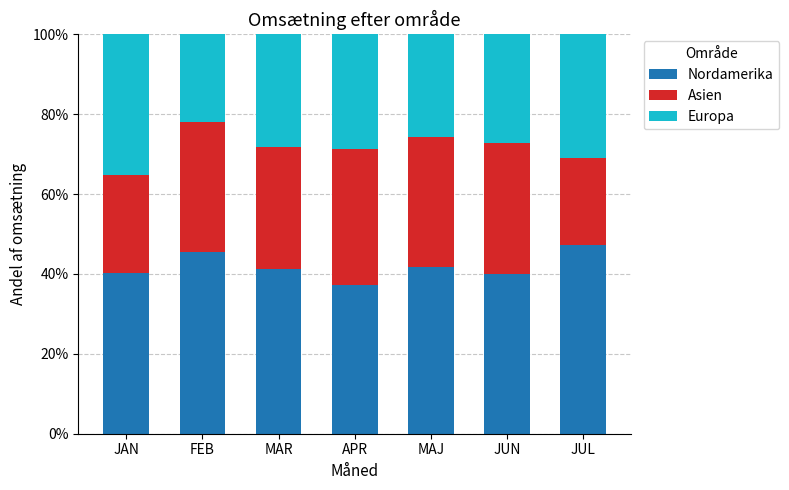

The value of Nordamerika at MAJ is 8.9. True or false?

False